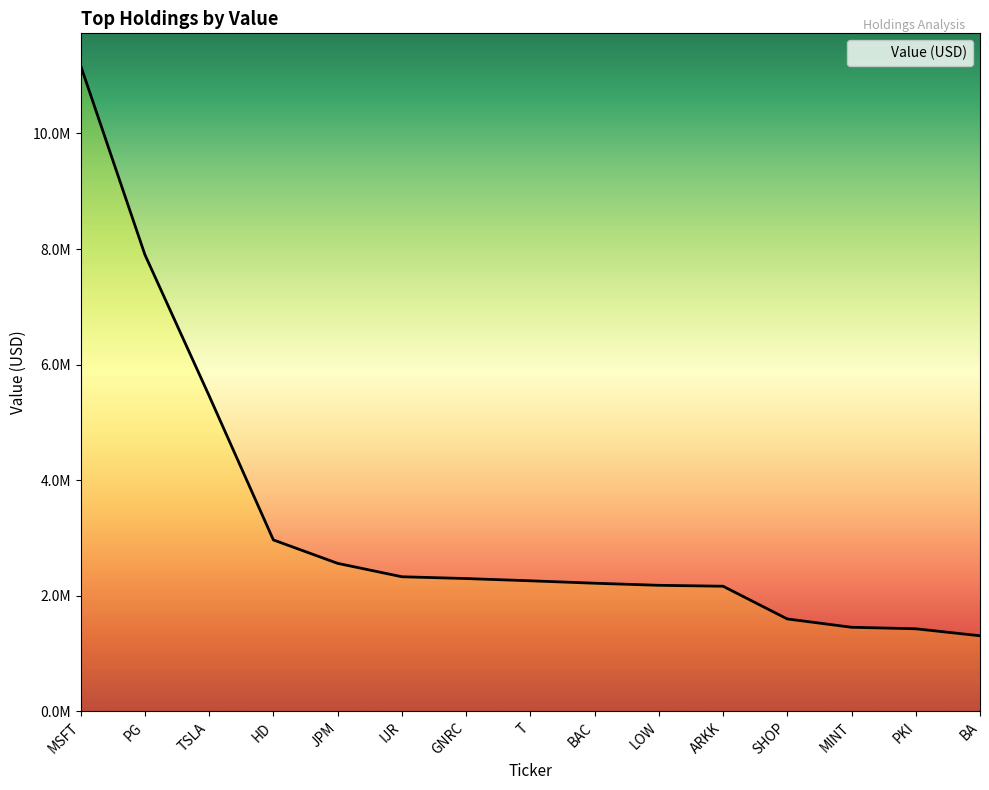

Between SHOP and JPM, which is larger?

JPM